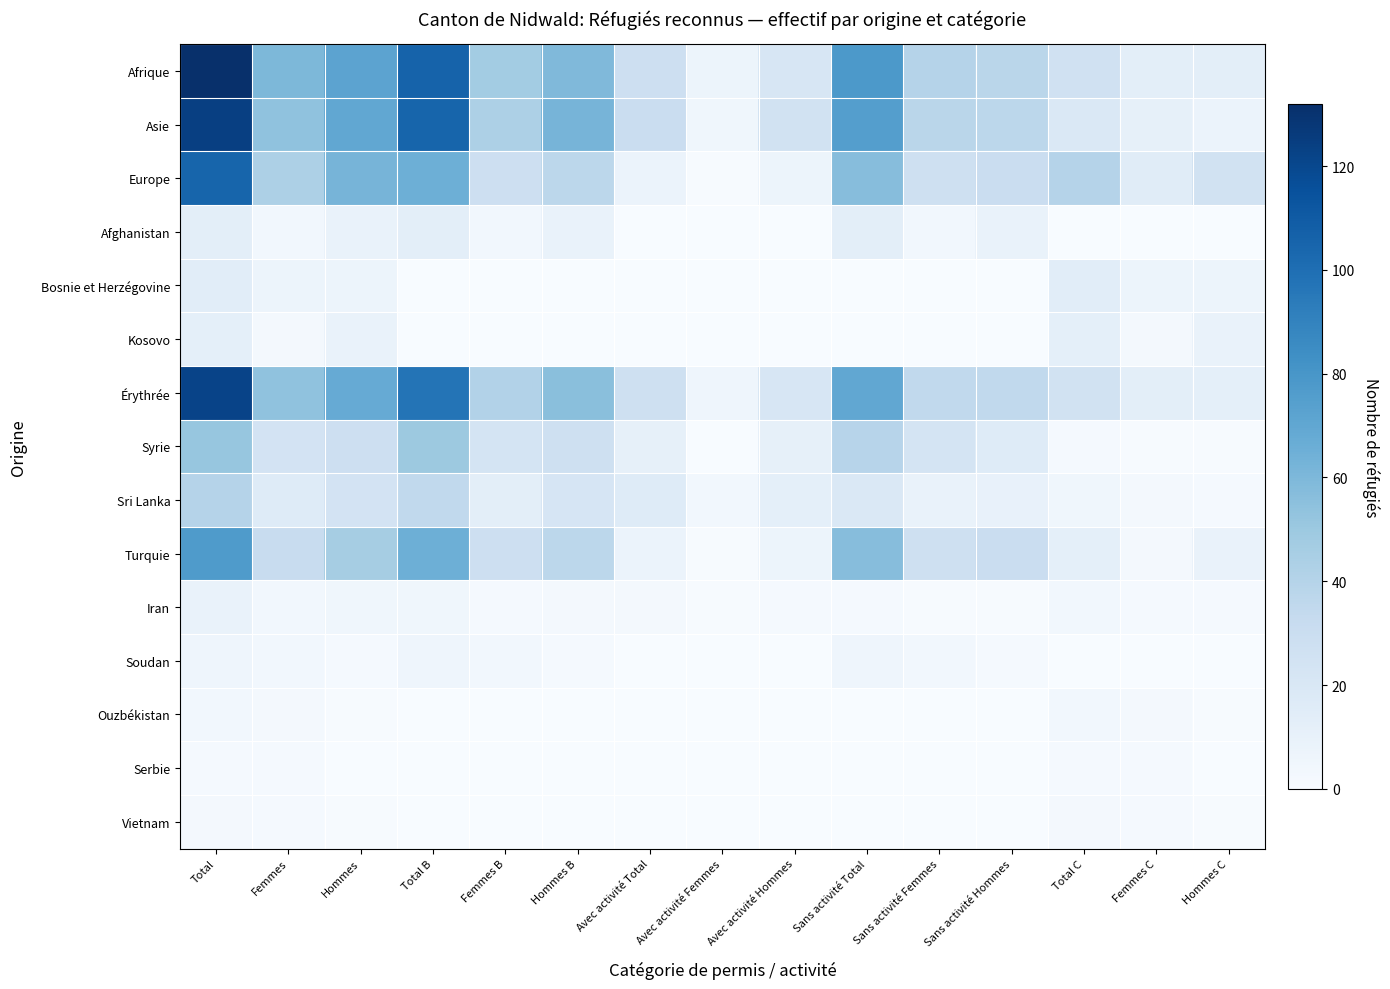

Which series has the largest total across all categories?

Afrique